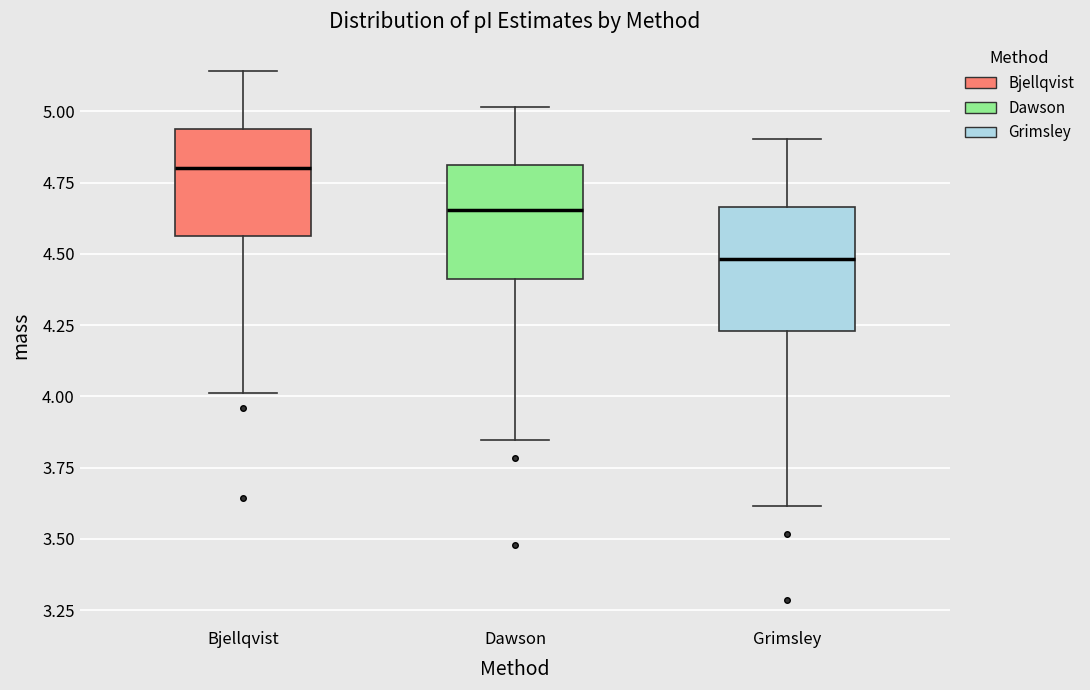

Which box's median line is the lowest?

Grimsley